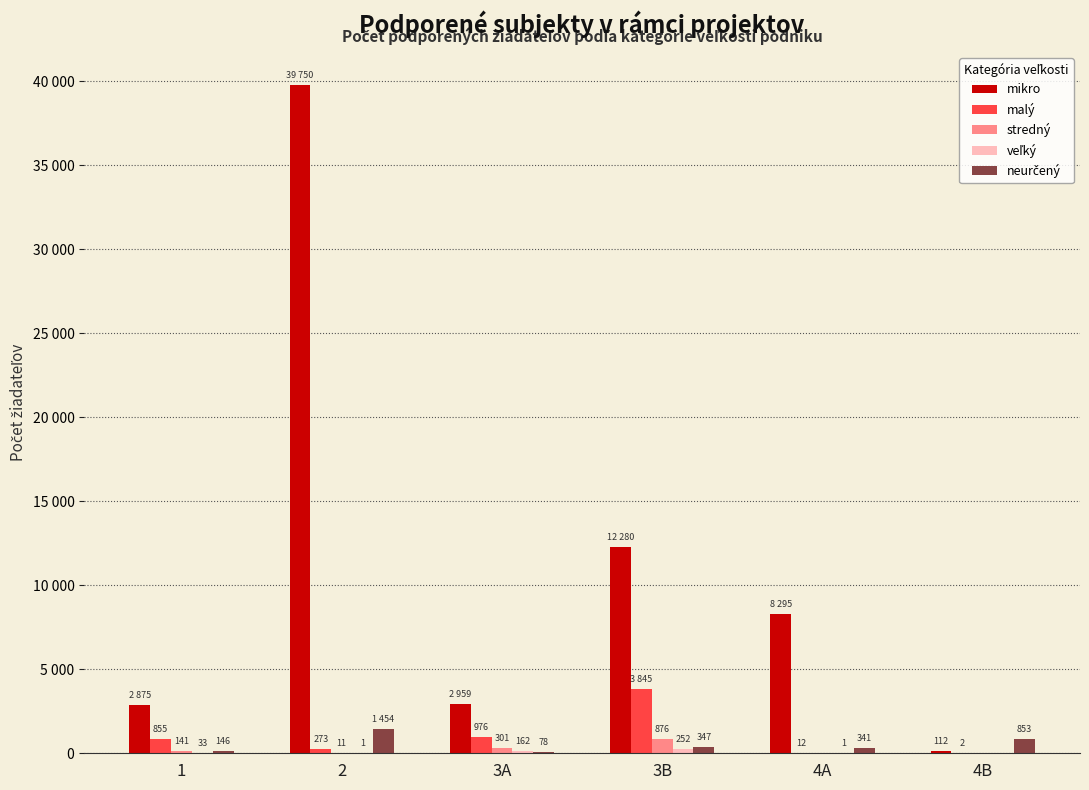

What is the spread (max minus min) of values at 1?

2842